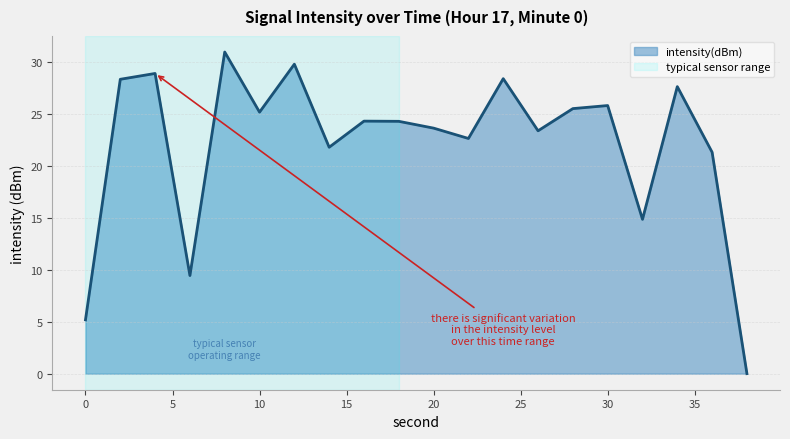

What is the difference between the maximum and minimum values?

31.0